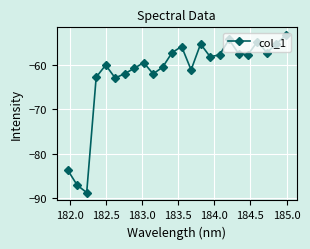

What is the average value?

-61.9